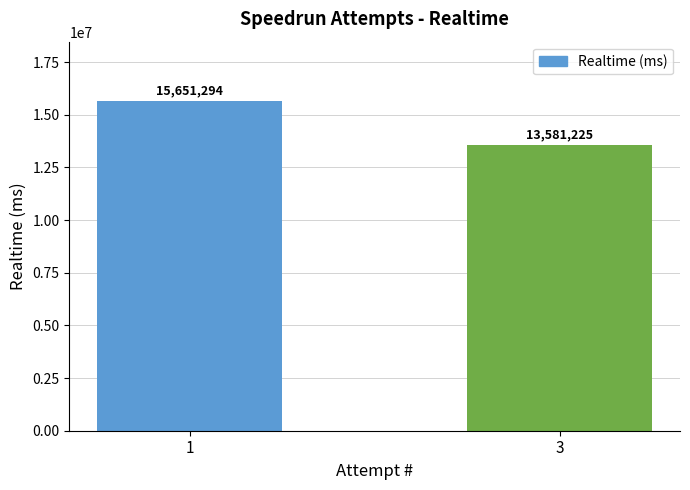

How many series are shown in this chart?

1